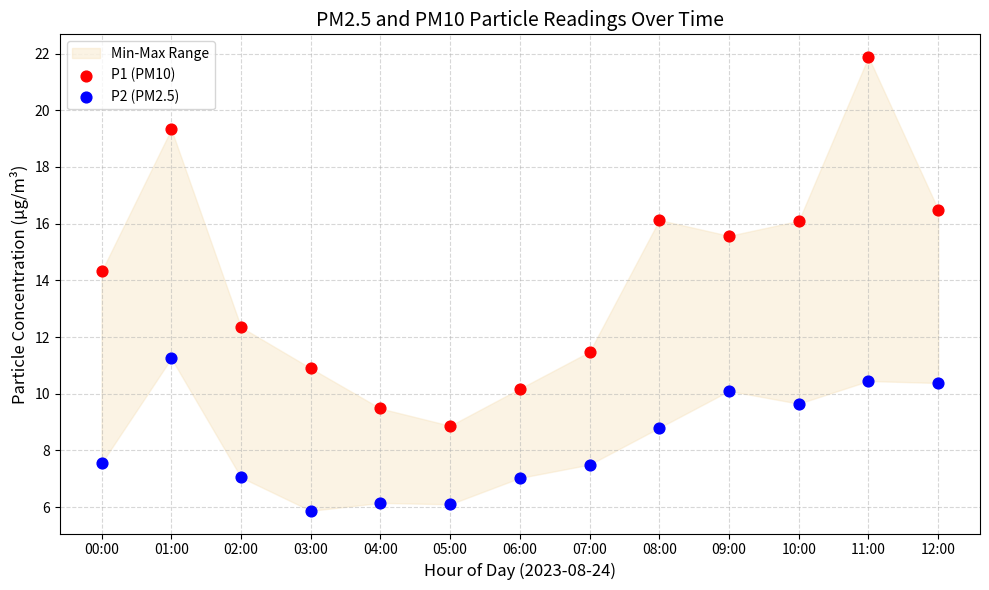

Which series has the widest spread of Y values?

P1 (PM10)